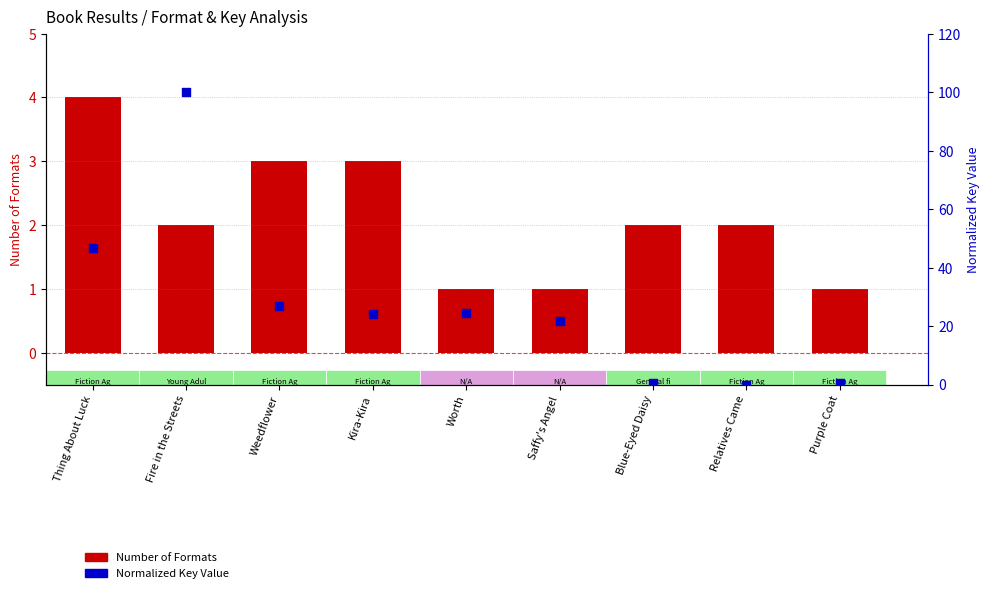

Which series has the largest total across all categories?

Normalized Key Value